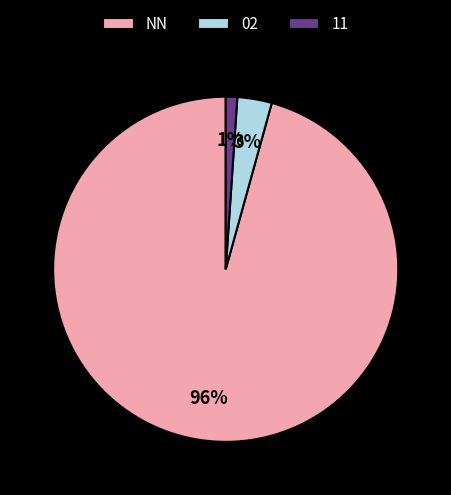

How many slices are in this pie chart?

3